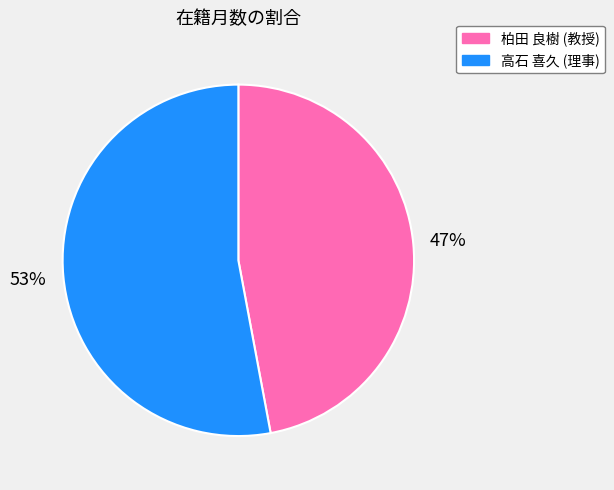

To the nearest percent, what is the difference between the 高石 喜久 (理事) and 柏田 良樹 (教授) slice percentages?

6%